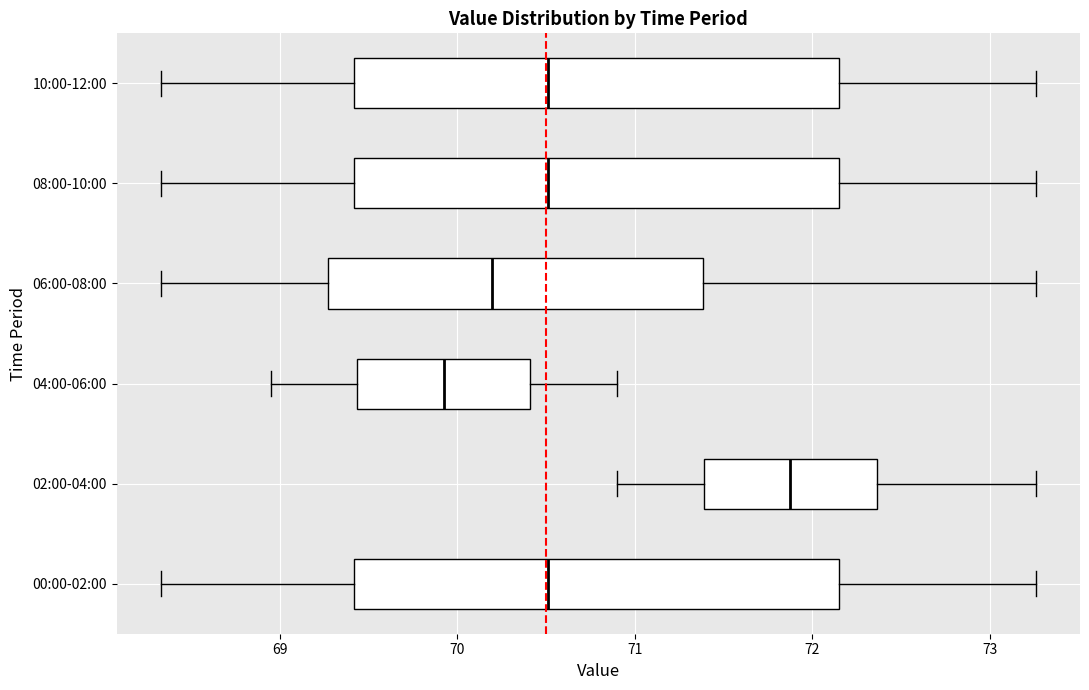

Reading bottom to top, transcribe this box plot: for each box, give where its median line is, the range the box spans, and where its two whiskers end, as read against the x-axis. The values are not printed on the chart, so give them approximately, as read against the axis.

00:00-02:00: median 70.5, box 69.4 to 72.2, whiskers 68.3 to 73.3
02:00-04:00: median 71.9, box 71.4 to 72.4, whiskers 70.9 to 73.3
04:00-06:00: median 69.9, box 69.4 to 70.4, whiskers 69.0 to 70.9
06:00-08:00: median 70.2, box 69.3 to 71.4, whiskers 68.3 to 73.3
08:00-10:00: median 70.5, box 69.4 to 72.2, whiskers 68.3 to 73.3
10:00-12:00: median 70.5, box 69.4 to 72.2, whiskers 68.3 to 73.3